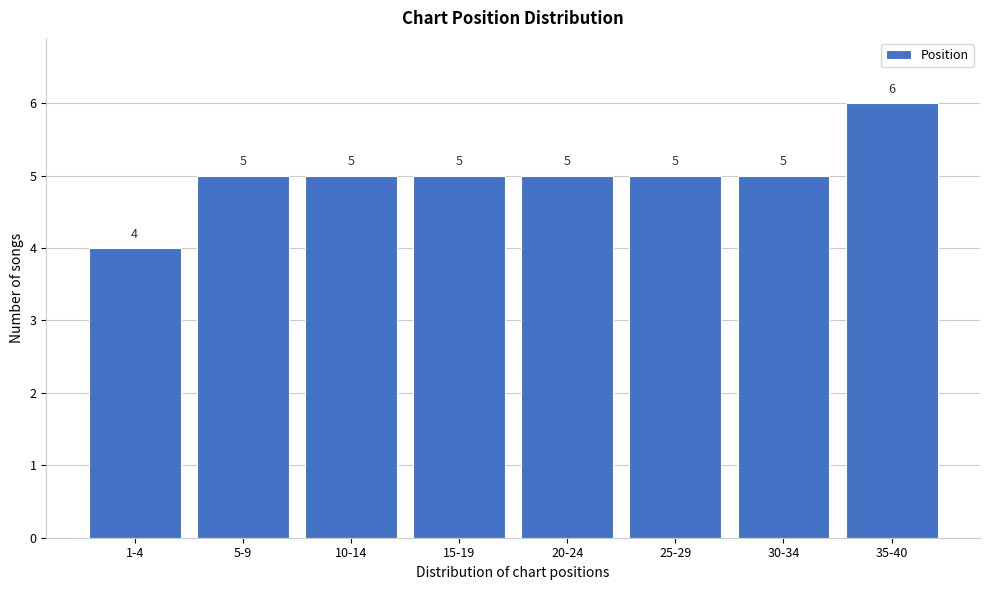

Reading left to right, extract all data points from this chart.

4	5	5	5	5	5	5	6